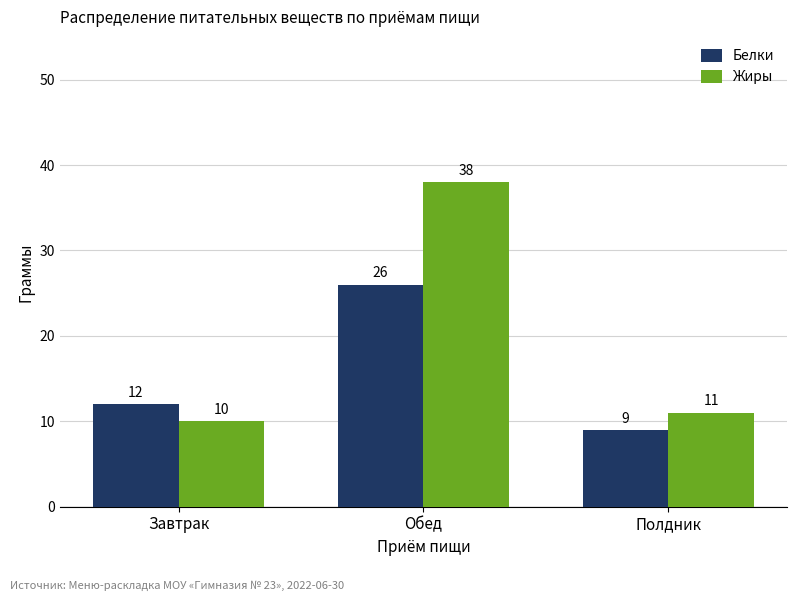

What is the approximate value of Жиры at Полдник, to the nearest 5?

10